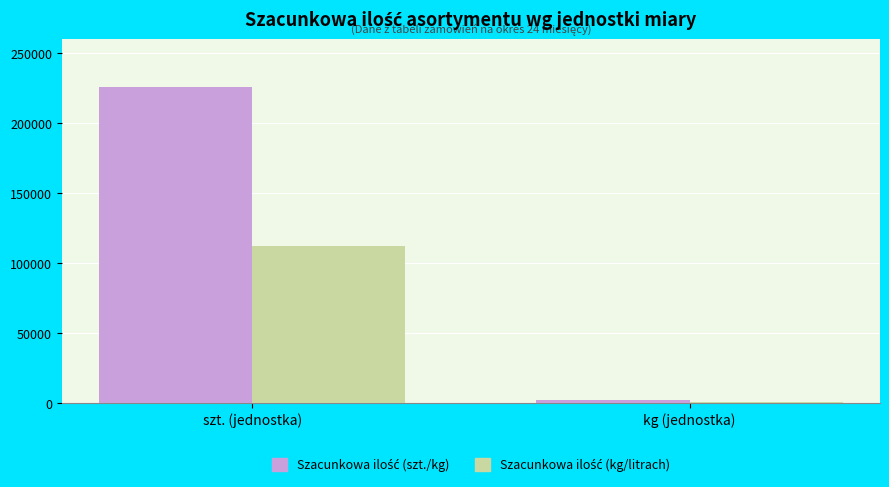

Does the chart contain stacked bars?

No